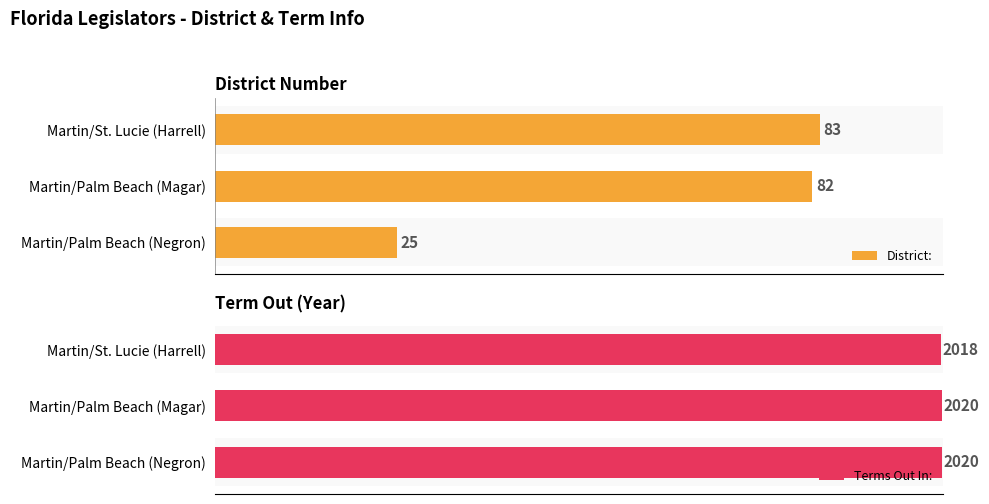

What are all the series names shown in the legend?

District:, Terms Out In: